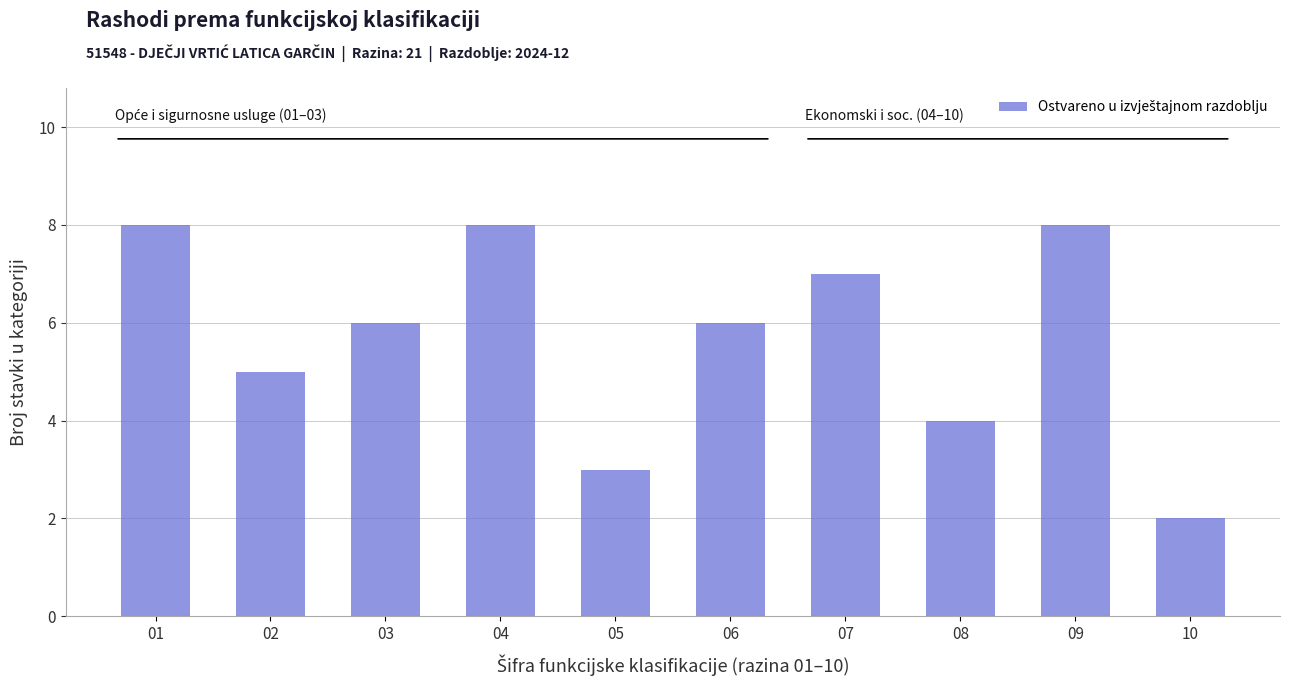

Reading left to right, transcribe all the data shown in this chart.

8	5	6	8	3	6	7	4	8	2